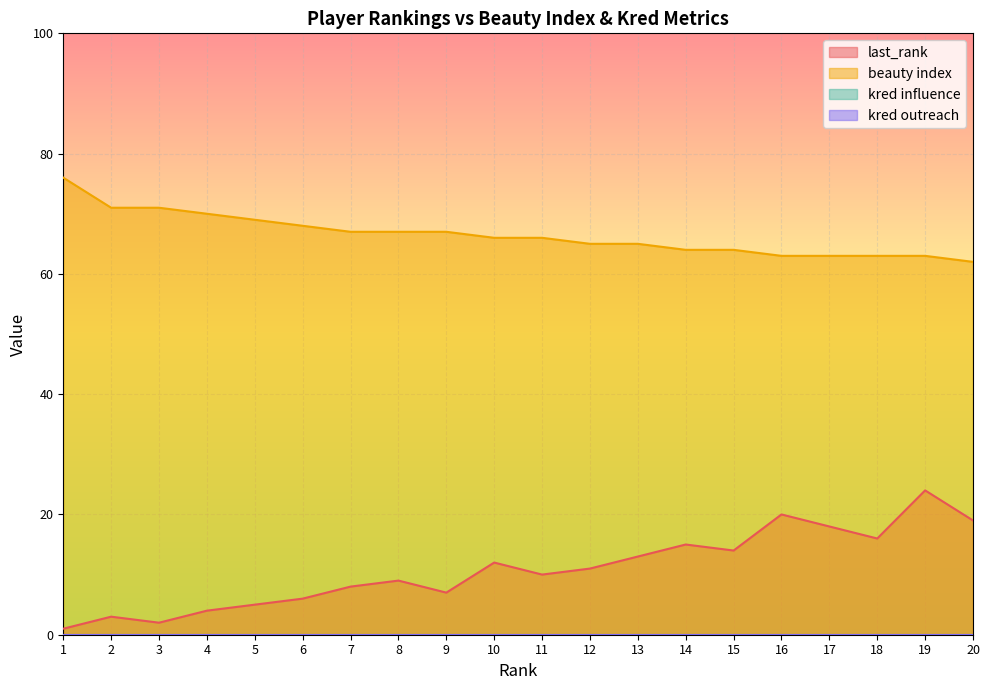

Which has a higher value, 6 or 13?

13